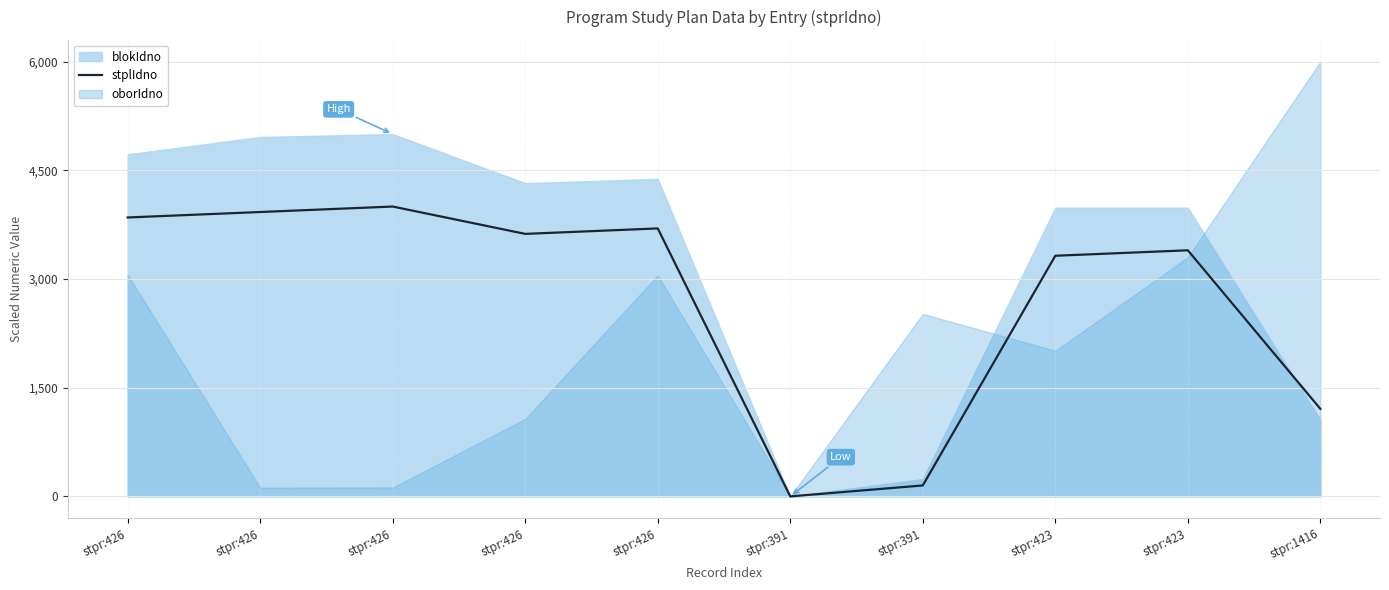

How many interior local valleys (lower than both neighbors) does the data have?

2